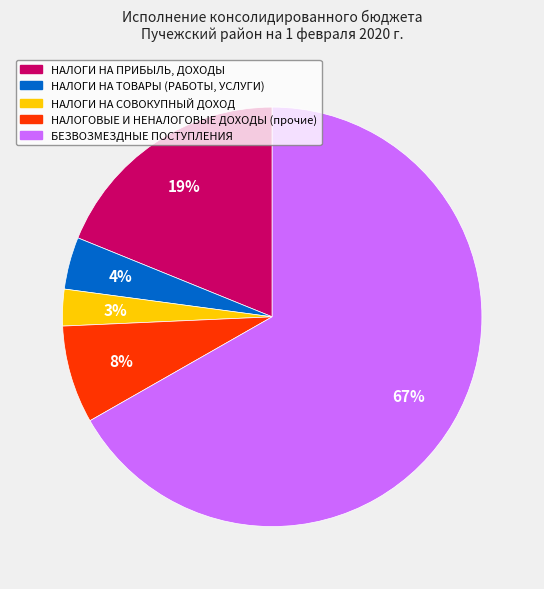

Approximately how many times larger is the value at НАЛОГОВЫЕ И НЕНАЛОГОВЫЕ ДОХОДЫ (прочие) compared to НАЛОГИ НА ПРИБЫЛЬ, ДОХОДЫ?

0.4